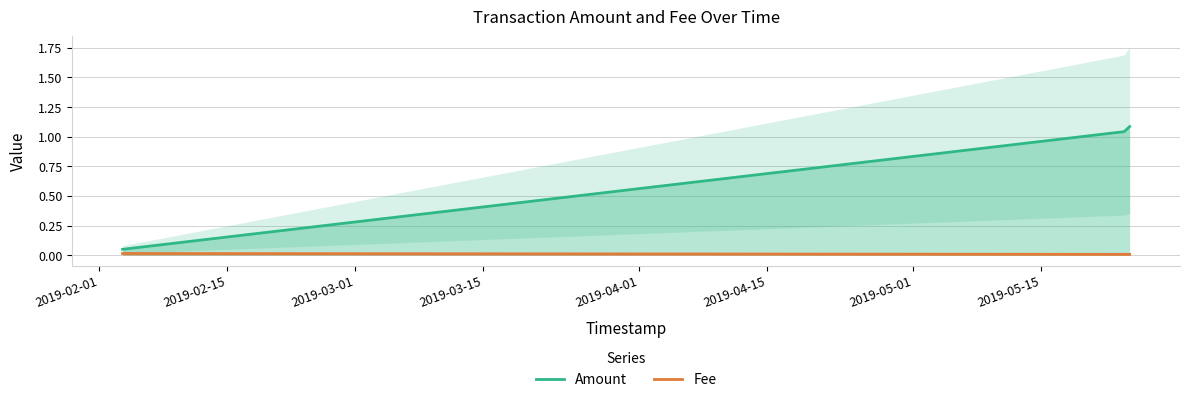

What is the difference between the maximum and minimum values in the Amount series?

1.0